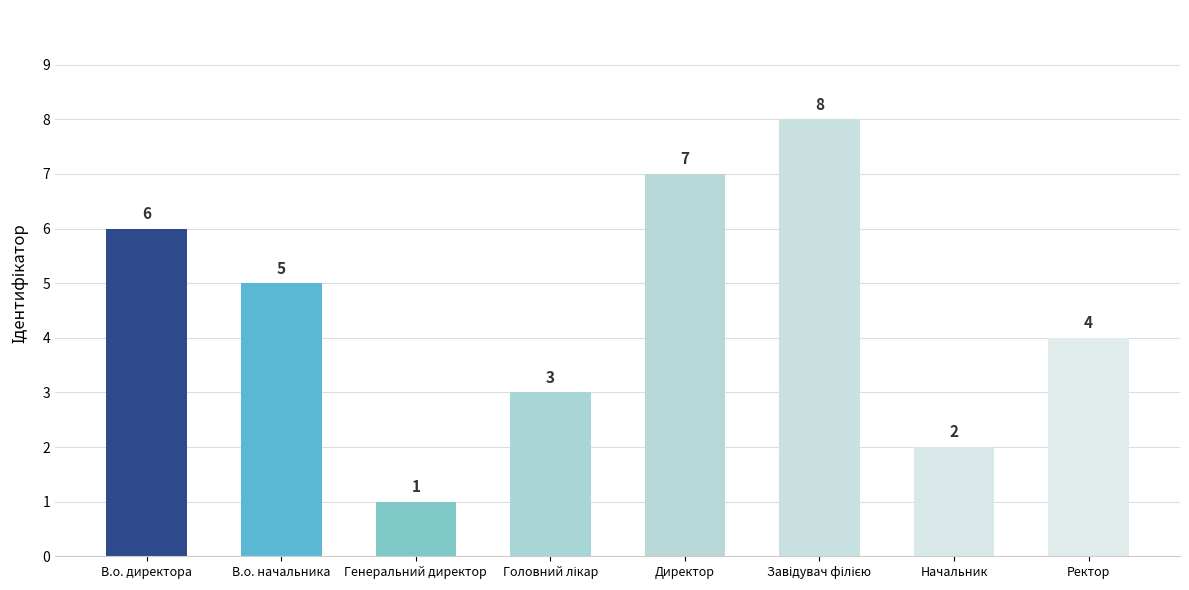

Where is the data nearest to the value 4?

Ректор